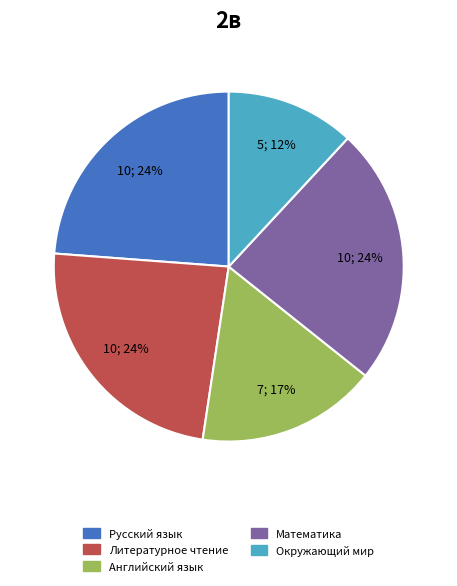

Does Литературное чтение account for over 50% of the chart?

No